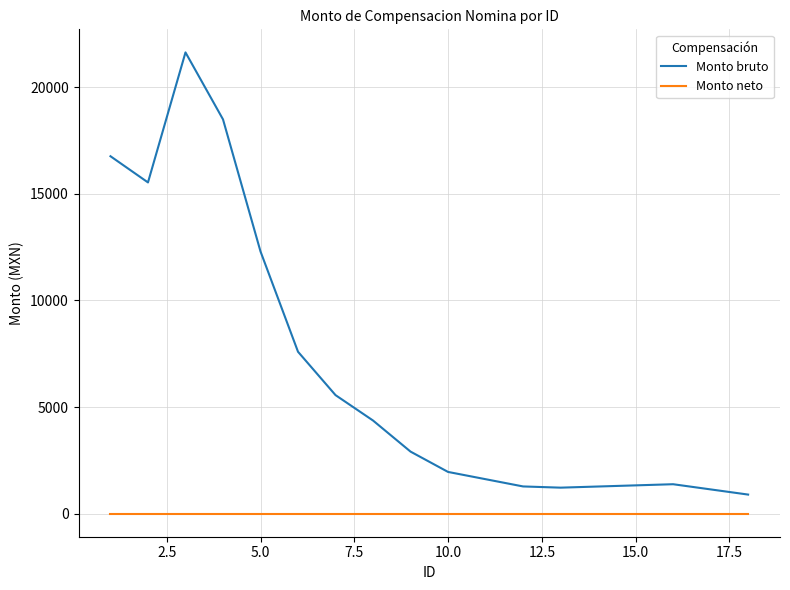

How many series are shown in this chart?

2